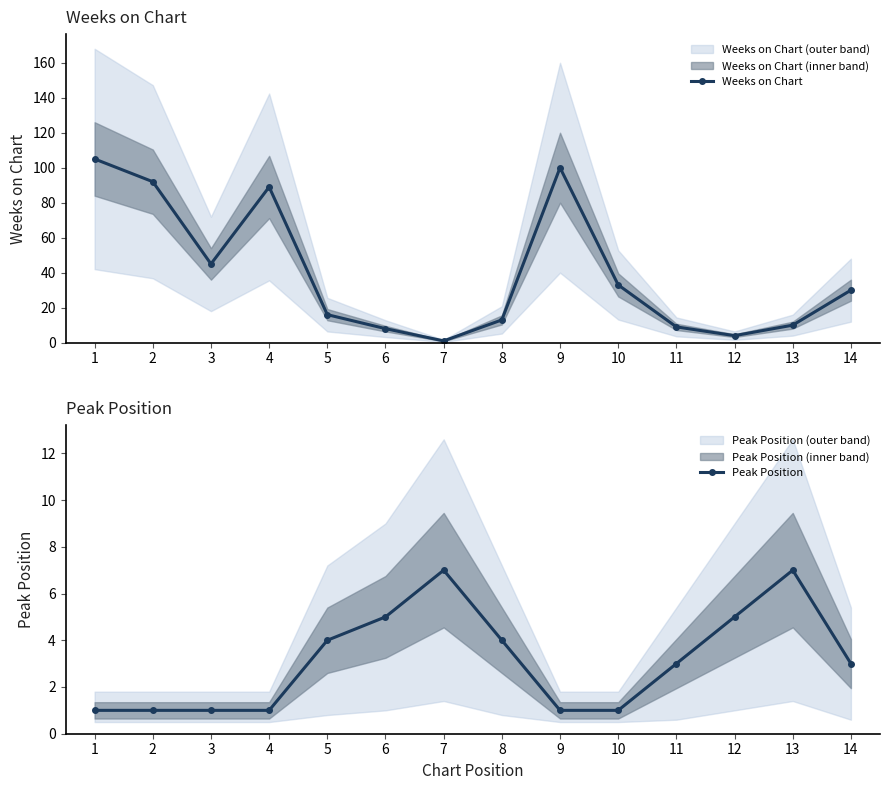

At which label does Weeks on Chart reach its minimum?

7